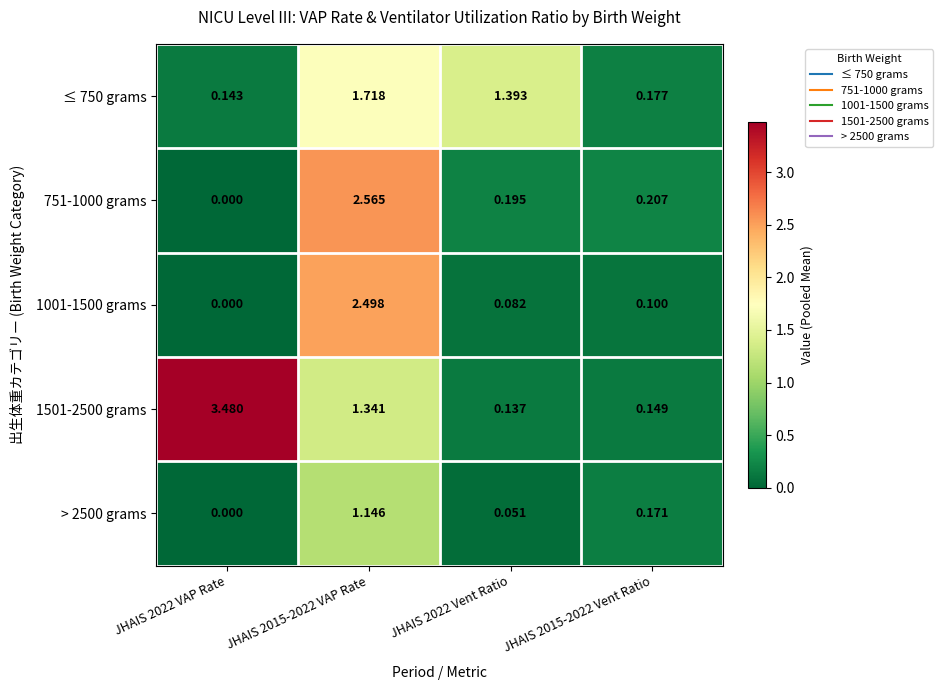

Is the value of 1001-1500 grams at JHAIS 2015-2022 Vent Ratio greater than the value of 751-1000 grams at JHAIS 2015-2022 Vent Ratio?

No